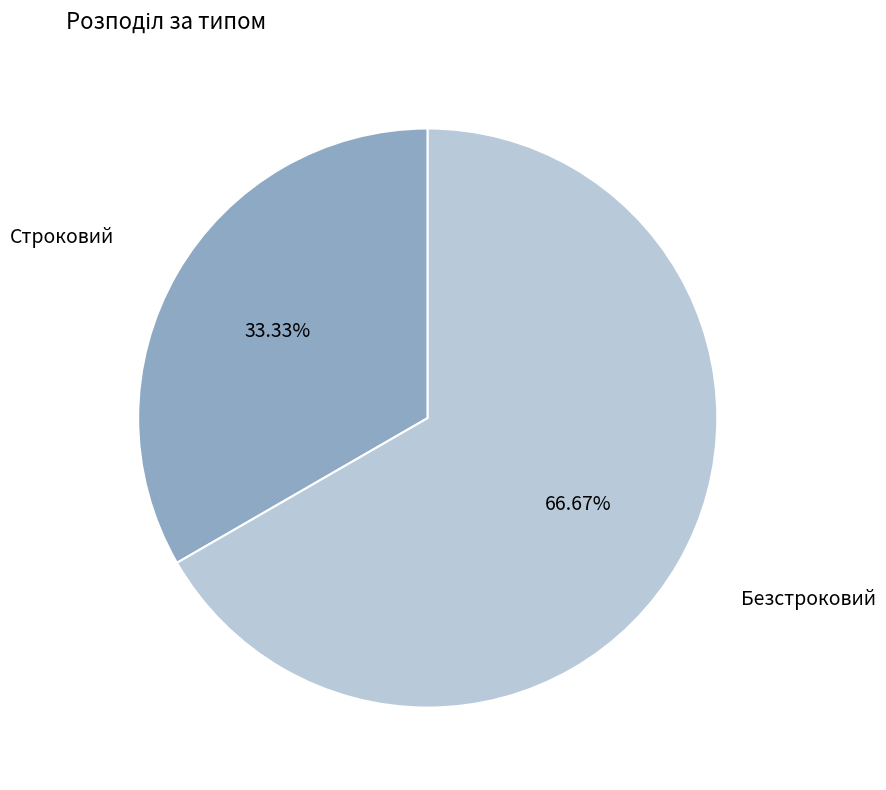

What percentage is the Строковий slice, to the nearest percent?

33%